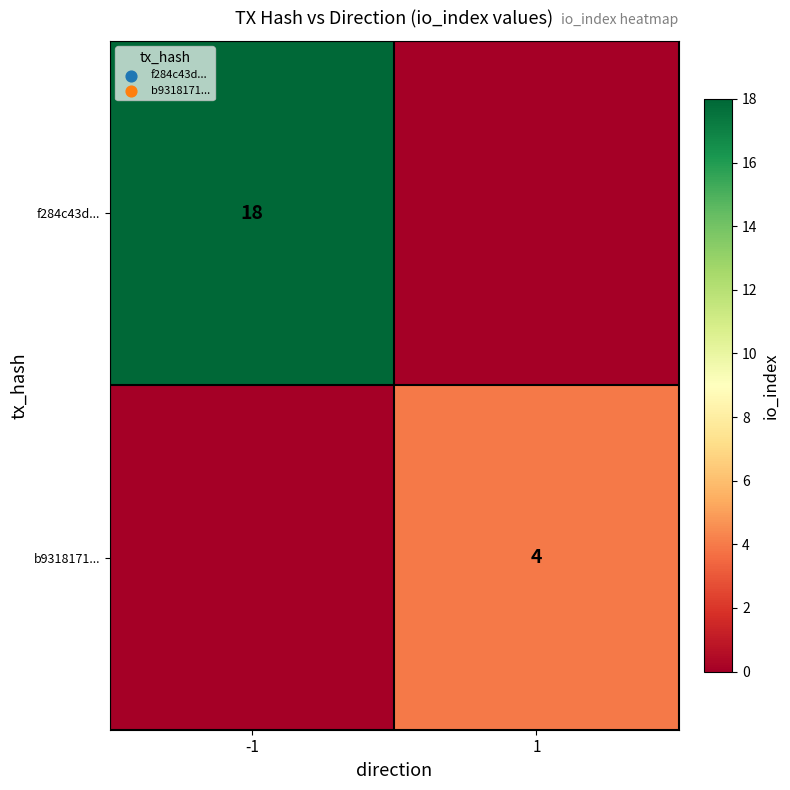

Is it true that b9318171... equals 4 at 1?

True